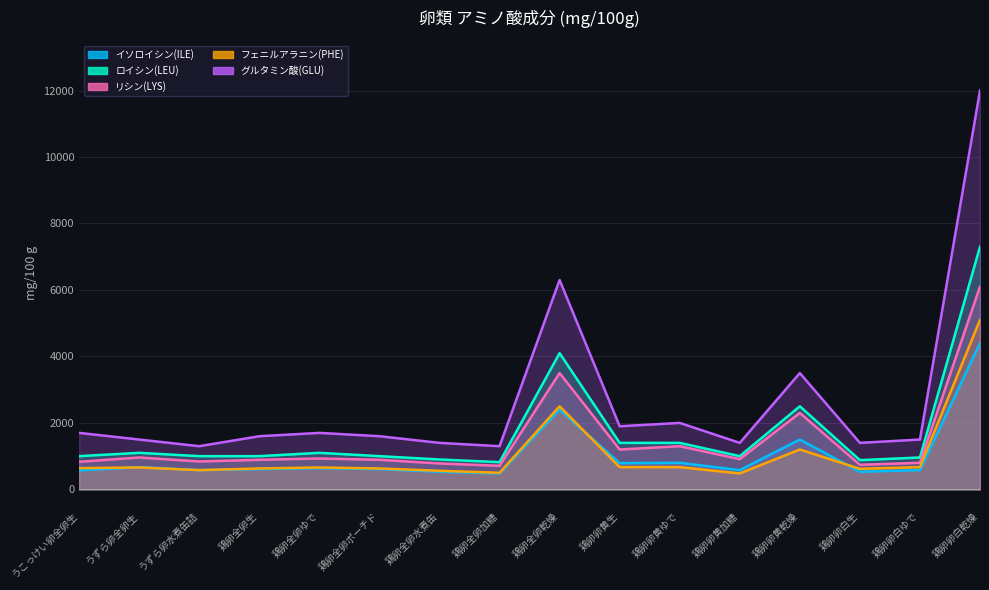

Which series ends up on top after the final intersection of イソロイシン(ILE) and フェニルアラニン(PHE)?

フェニルアラニン(PHE)